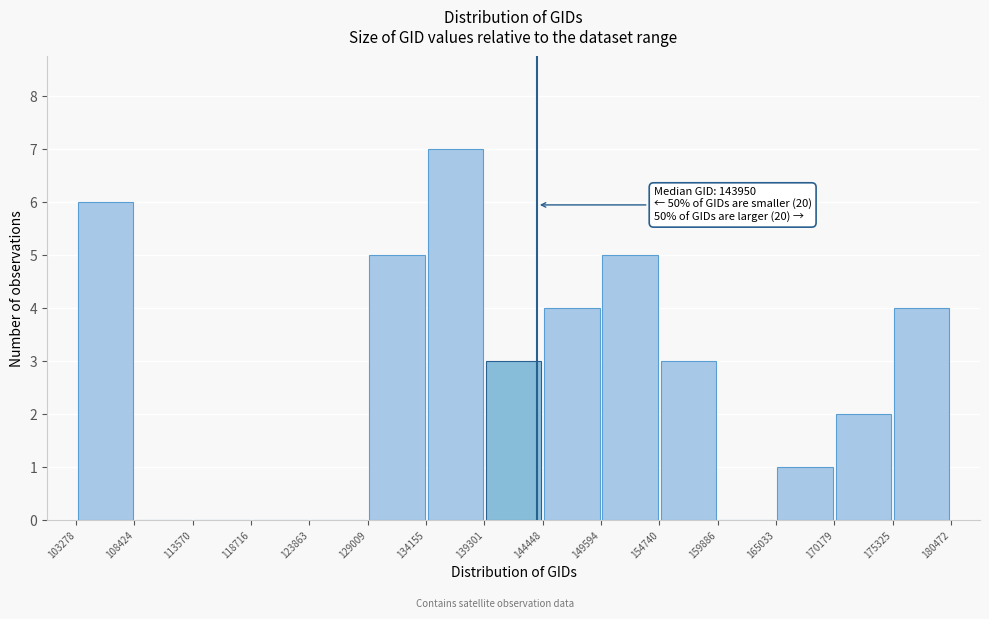

Over which range of the x-axis is the bar tallest?

134155 to 139301